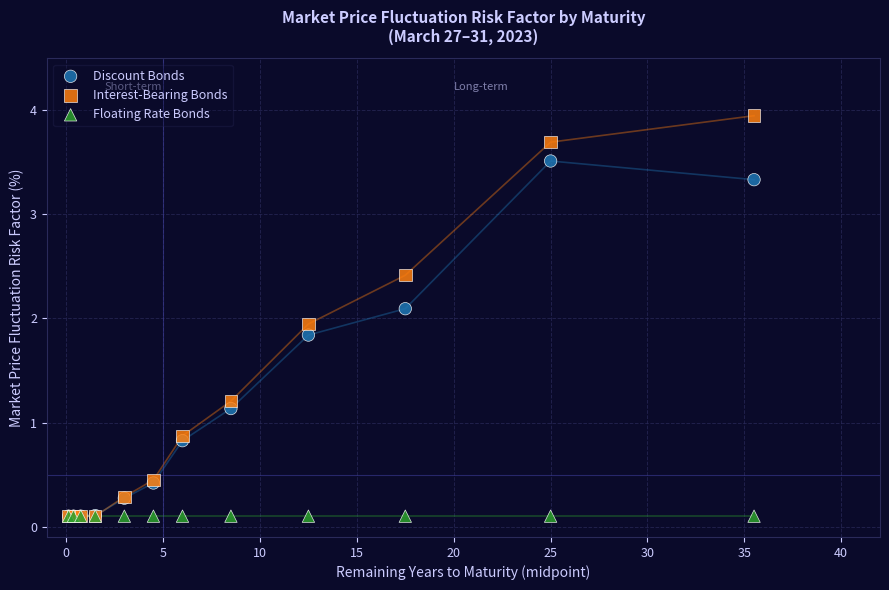

What are all the series names shown in the legend?

Discount Bonds, Interest-Bearing Bonds, Floating Rate Bonds